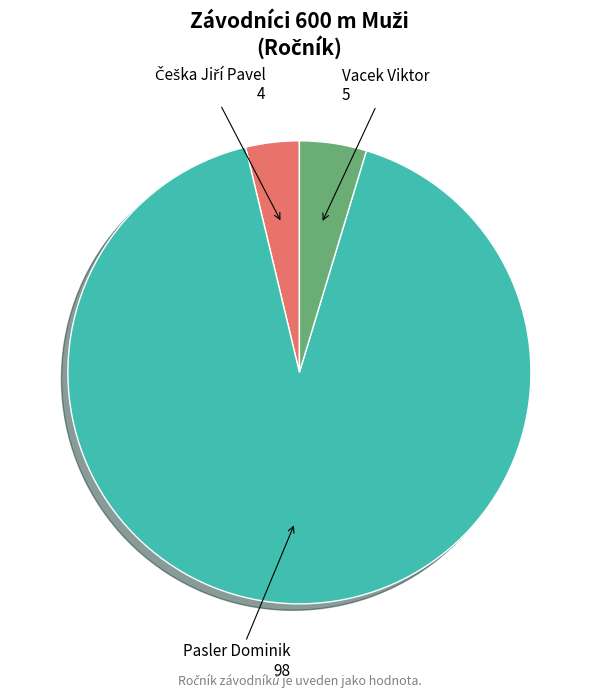

Is it true that Vacek Viktor is 13% of the pie?

False